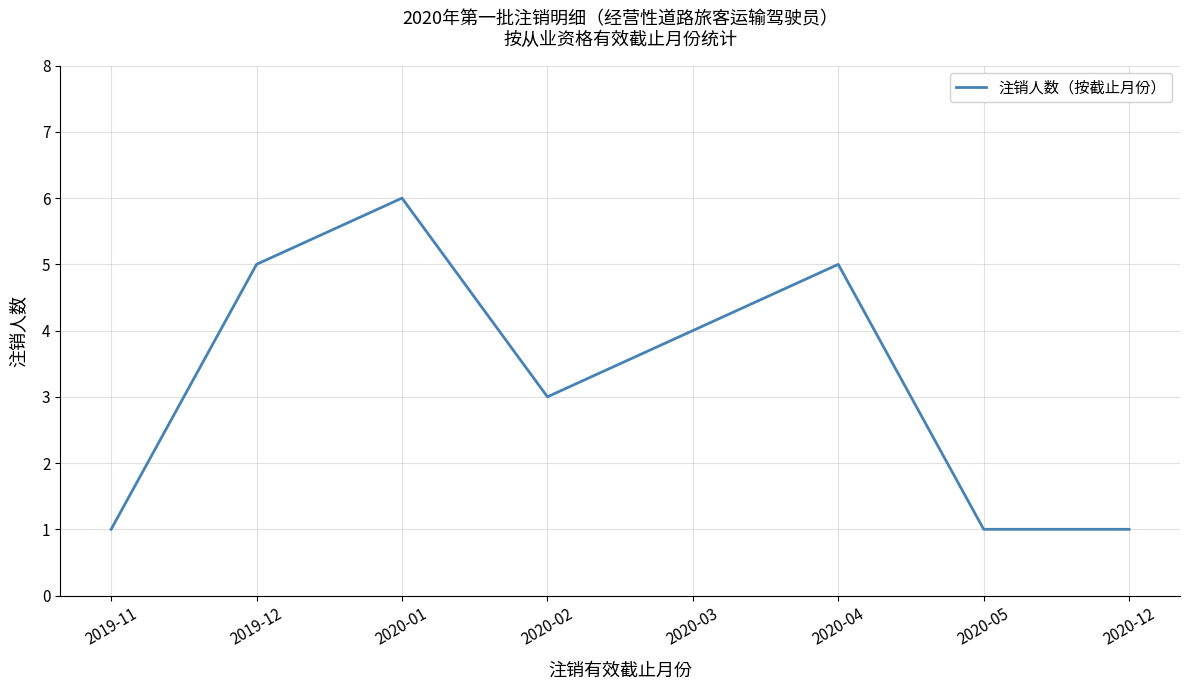

What is the difference between the values at 2020-04 and 2019-11?

4